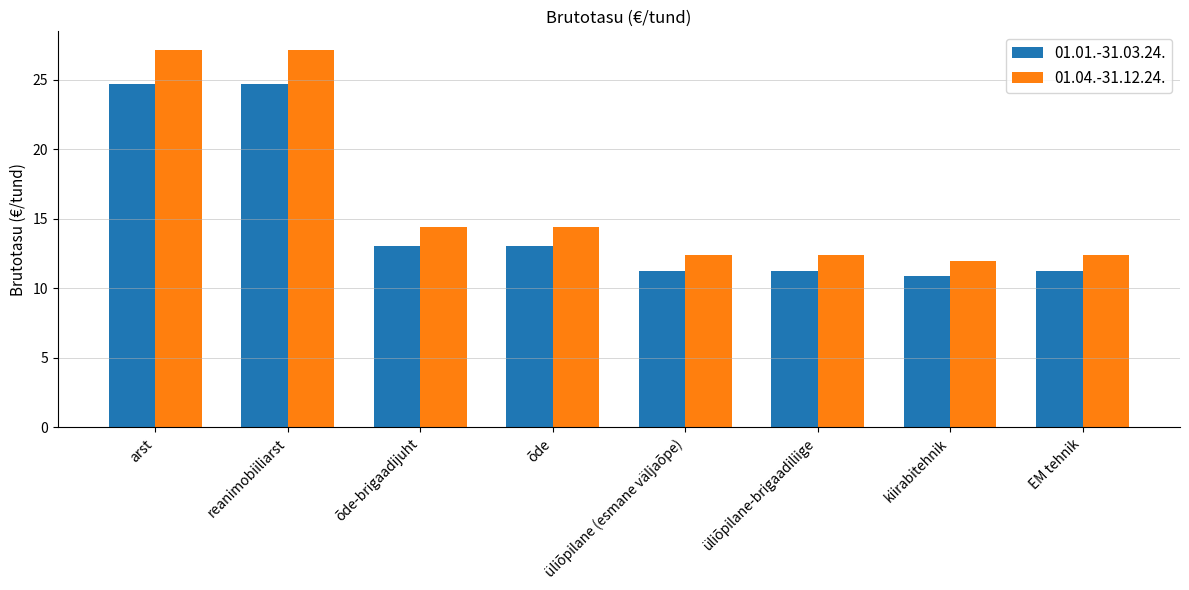

Which series has the largest total across all categories?

01.04.-31.12.24.